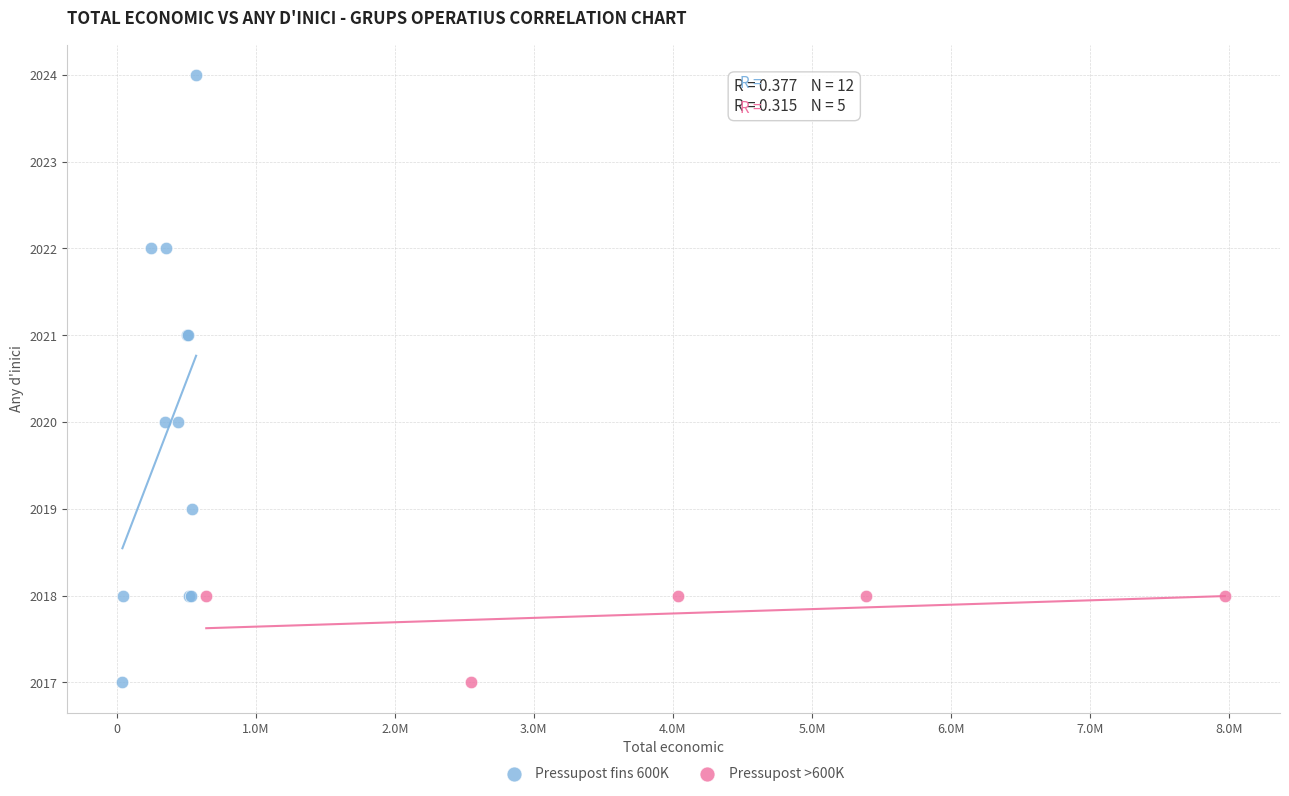

Which series contains the highest Y value?

Pressupost fins 600K